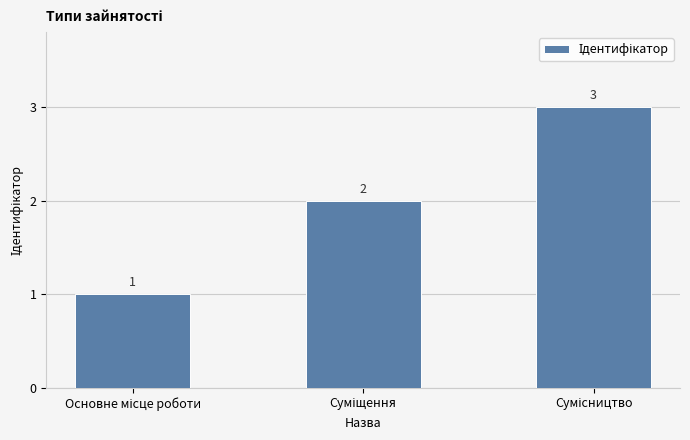

How many bars are there in total?

3